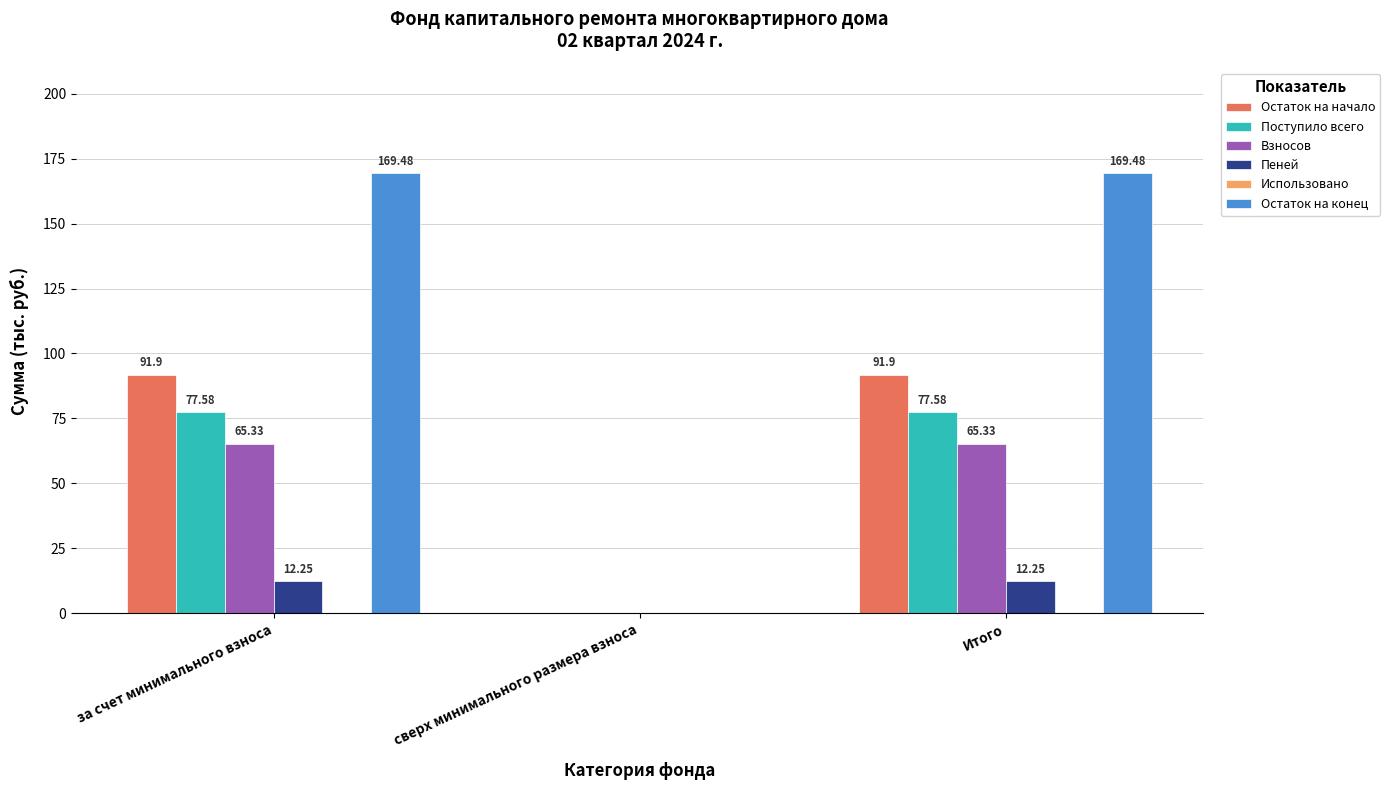

The Остаток на конец series shows 0.0 at сверх минимального размера взноса. True or false?

True